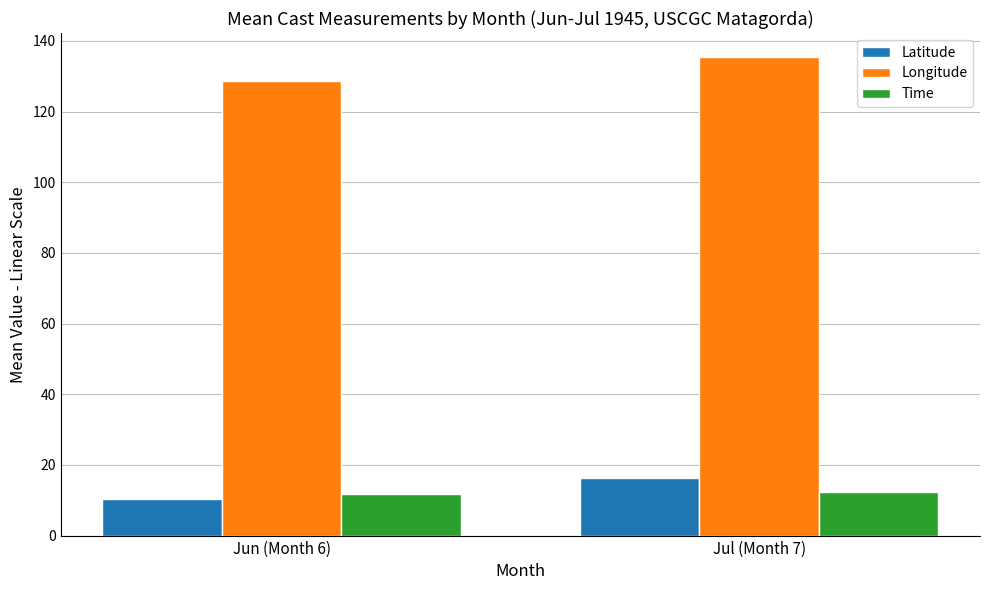

Which series has the largest total across all categories?

Longitude